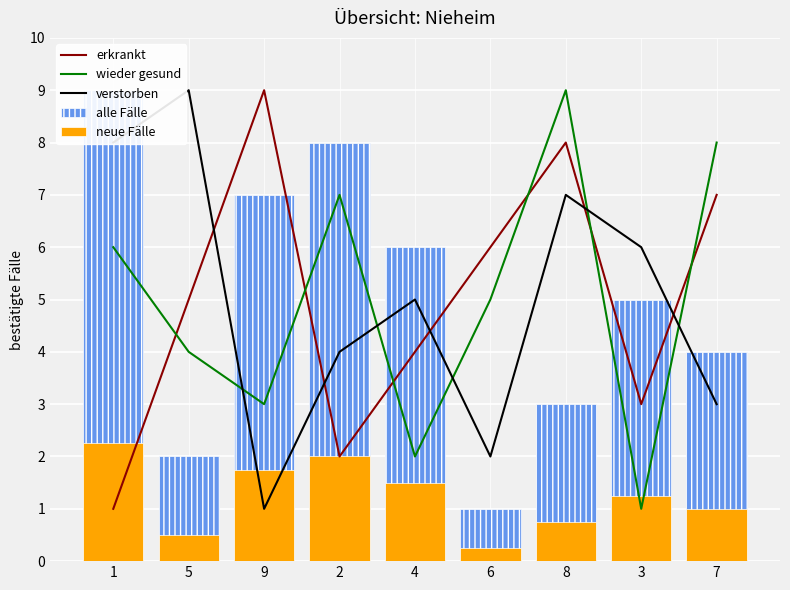

How many groups of bars are there?

9